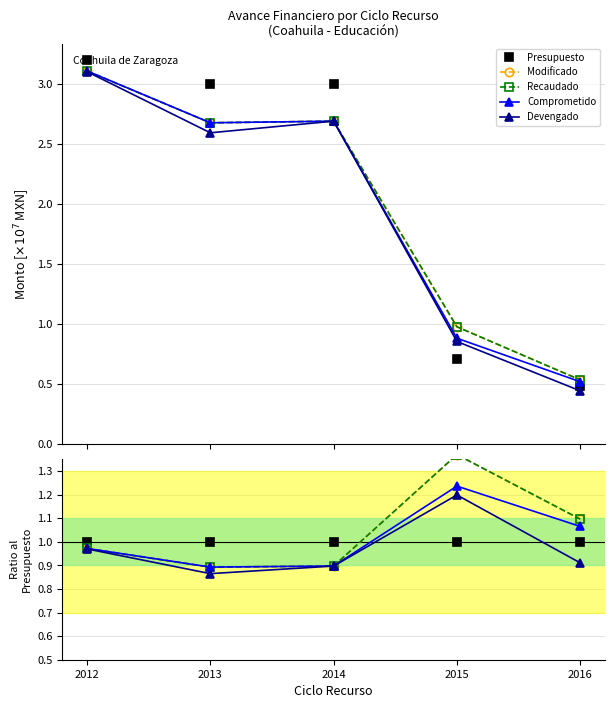

What is the total value across all series at 2013?

4.5